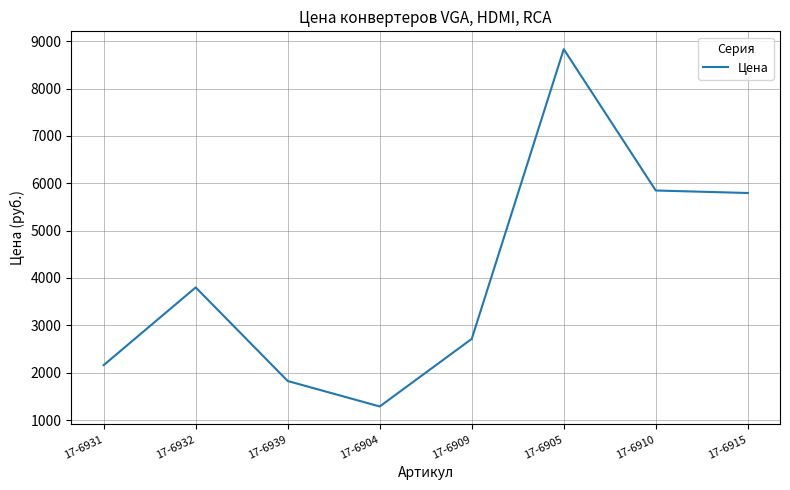

True or false: the data shows 7774.1 at 17-6910.

False